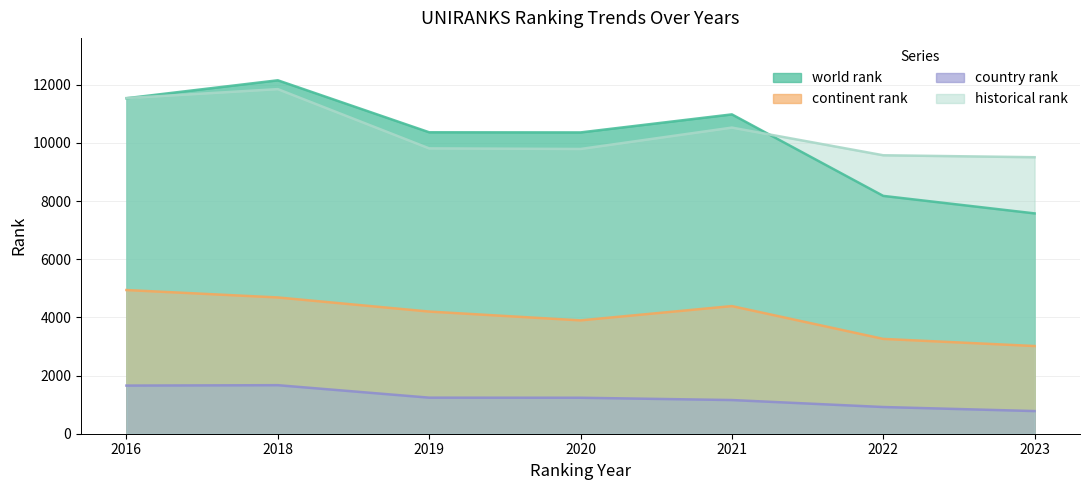

How many distinct data groups are displayed?

4